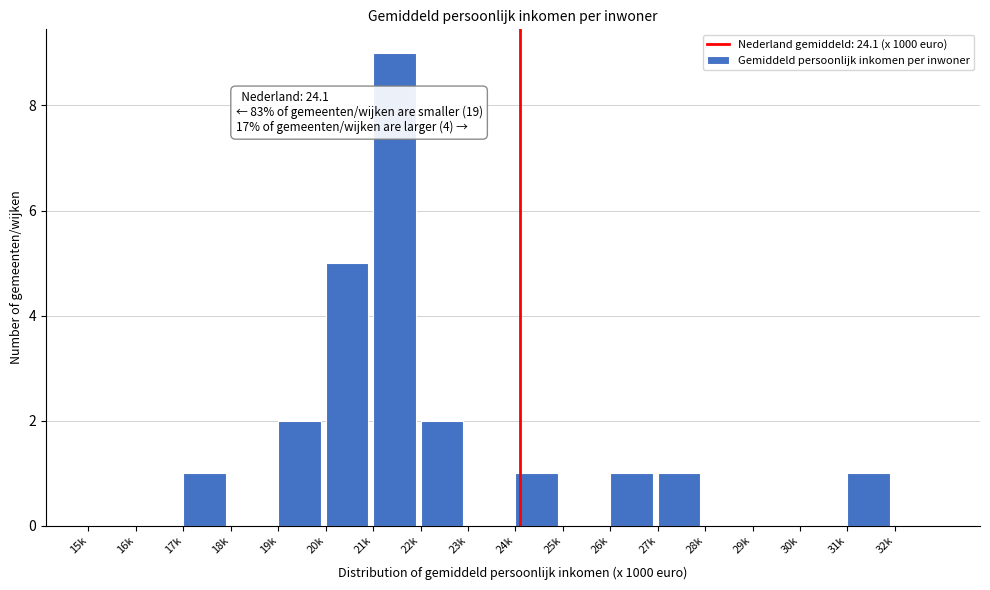

Reading left to right, transcribe all the data shown in this chart.

15k=0	16k=0	17k=1	18k=0	19k=2	20k=5	21k=9	22k=2	23k=0	24k=1	25k=0	26k=1	27k=1	28k=0	29k=0	30k=0	31k=1	32k=0